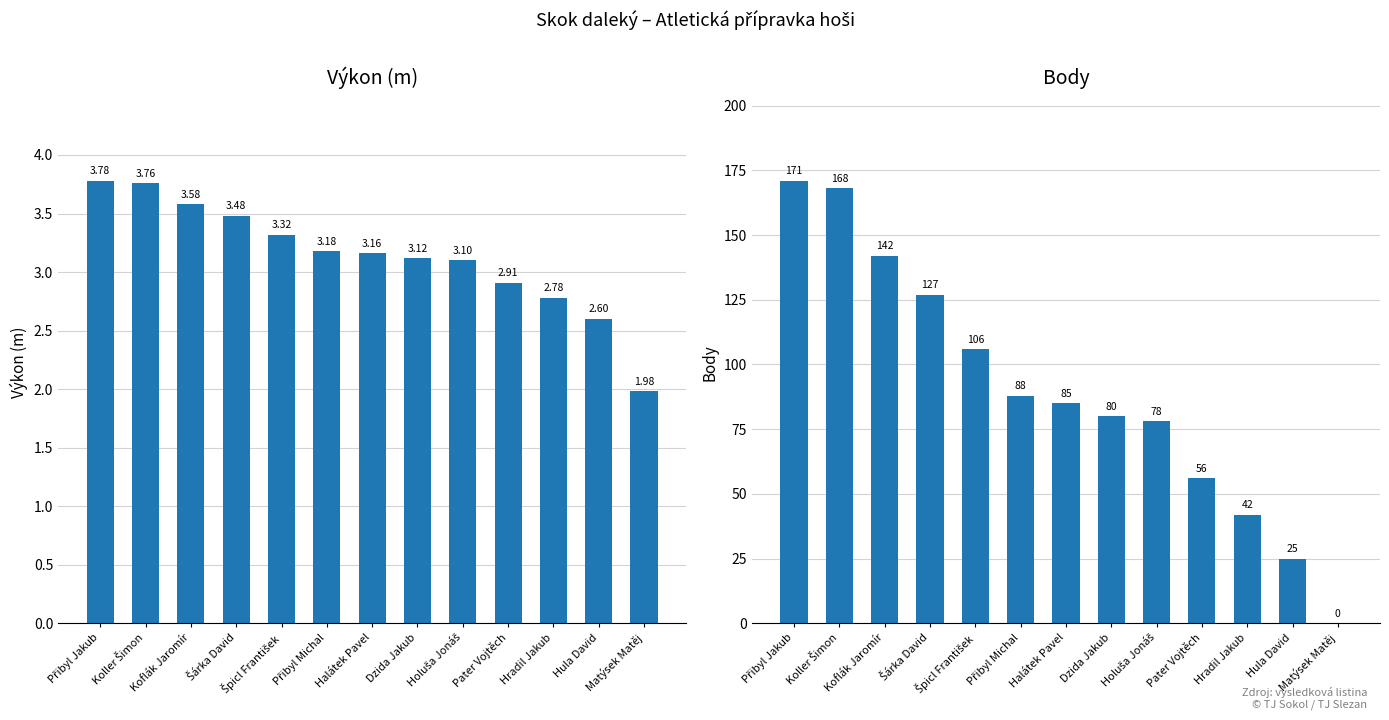

Reading left to right, list all the values displayed in this chart.

Výkon: Přibyl Jakub=3.8	Koller Šimon=3.8	Koflák Jaromír=3.6	Šárka David=3.5	Špicl František=3.3	Přibyl Michal=3.2	Halátek Pavel=3.2	Dzida Jakub=3.1	Holuša Jonáš=3.1	Pater Vojtěch=2.9	Hradil Jakub=2.8	Hula David=2.6	Matýsek Matěj=2.0
Body: Přibyl Jakub=171.0	Koller Šimon=168.0	Koflák Jaromír=142.0	Šárka David=127.0	Špicl František=106.0	Přibyl Michal=88.0	Halátek Pavel=85.0	Dzida Jakub=80.0	Holuša Jonáš=78.0	Pater Vojtěch=56.0	Hradil Jakub=42.0	Hula David=25.0	Matýsek Matěj=0.0